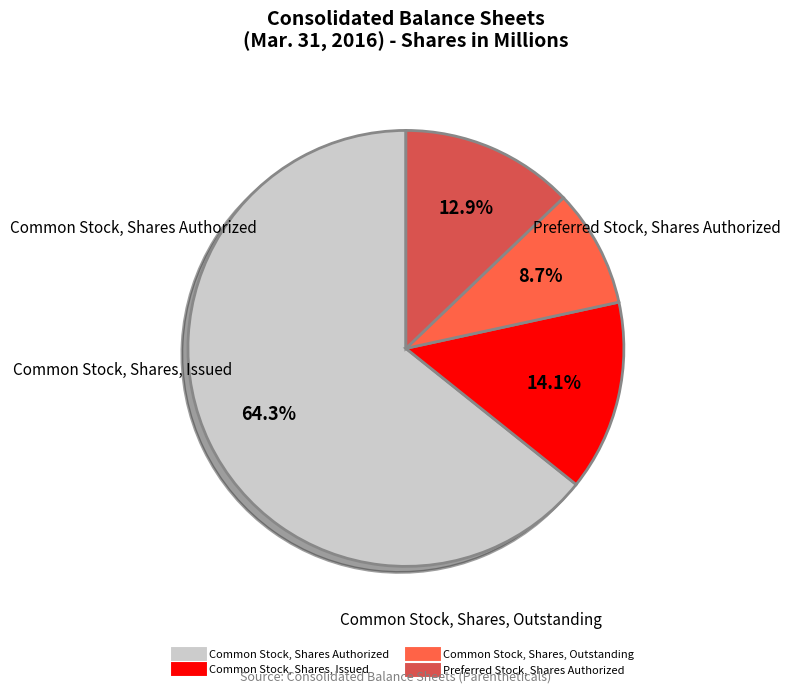

The Common Stock, Shares, Issued slice represents 21% of the pie. True or false?

False